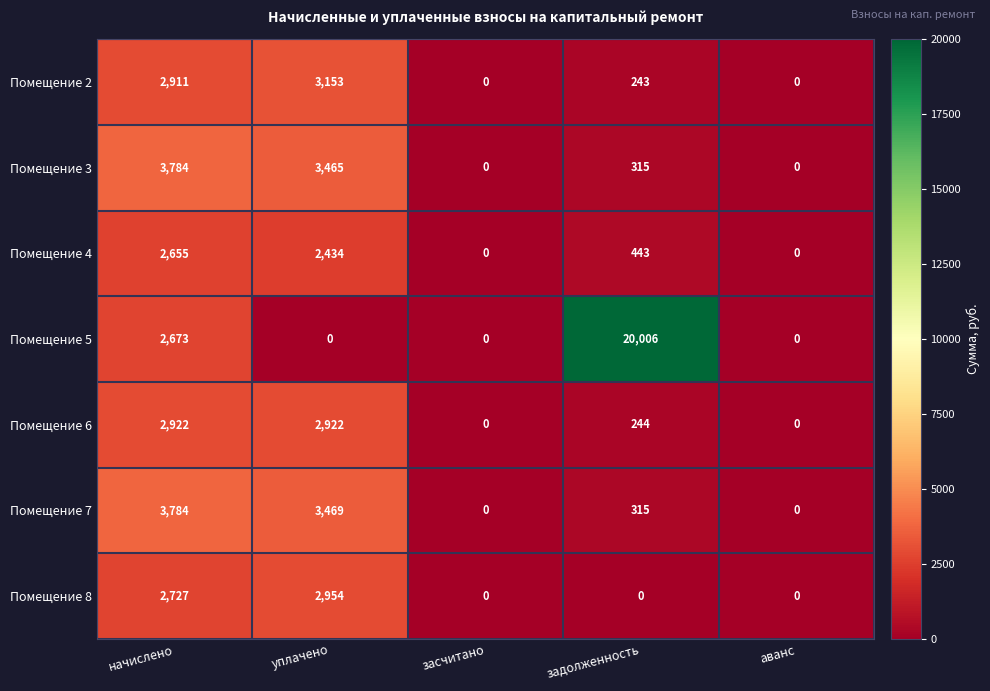

What is the difference between the Помещение 6 values at уплачено and засчитано?

2922